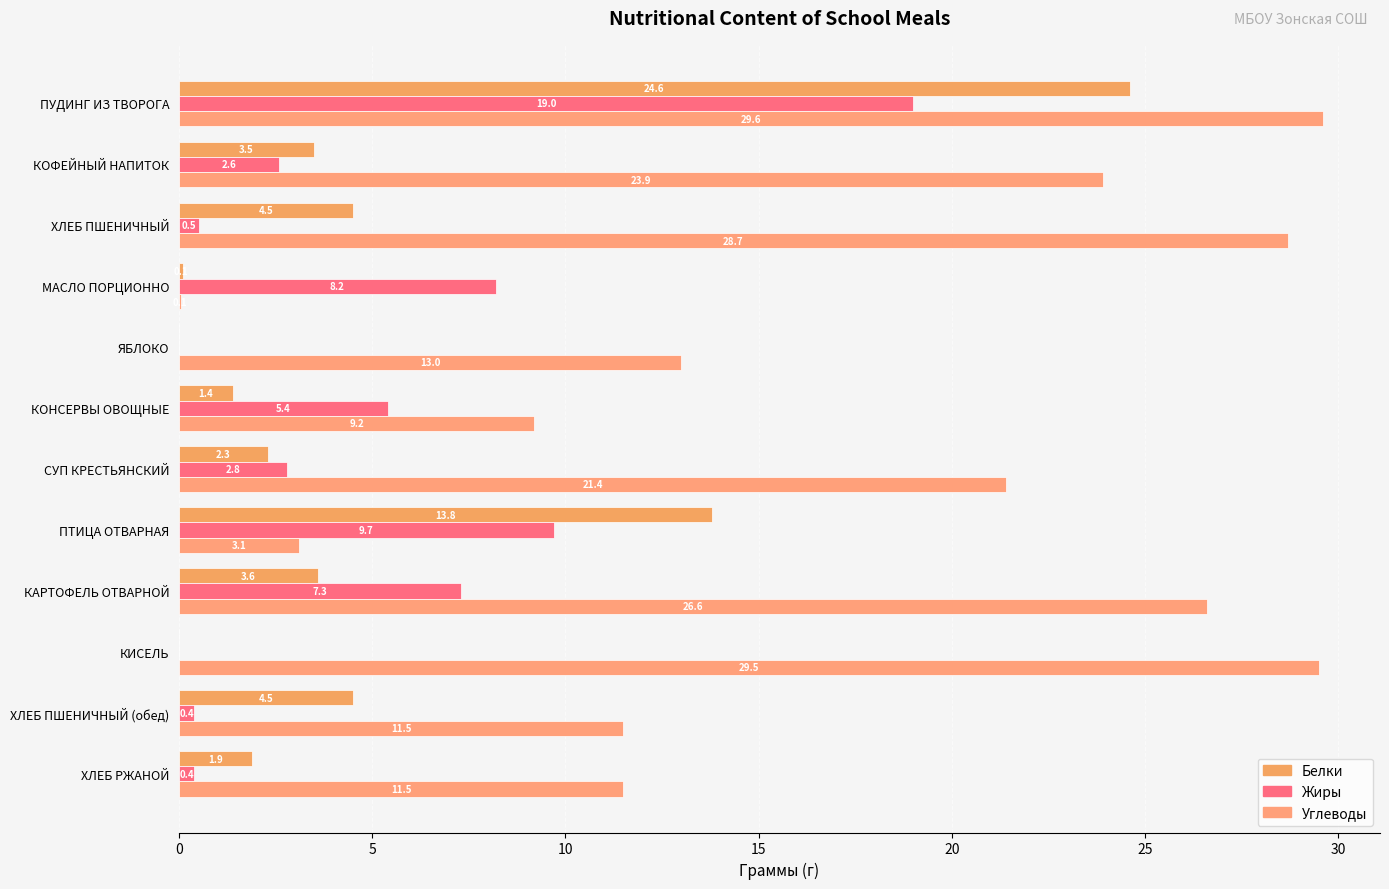

How many data points does each series have?

12